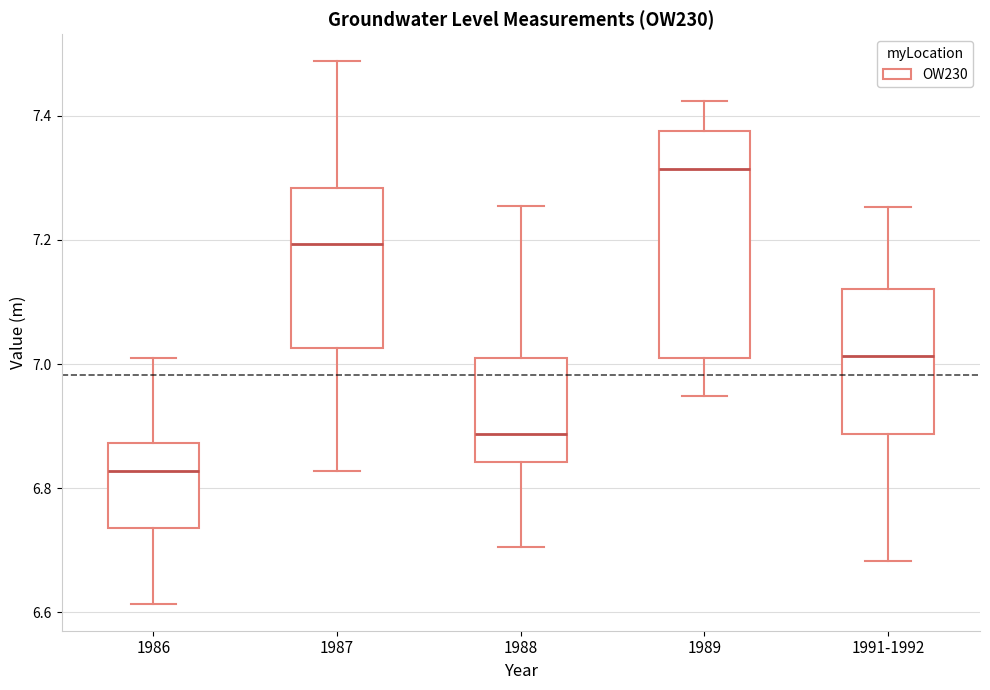

Which box is the tallest, from its lower edge to its upper edge?

1989